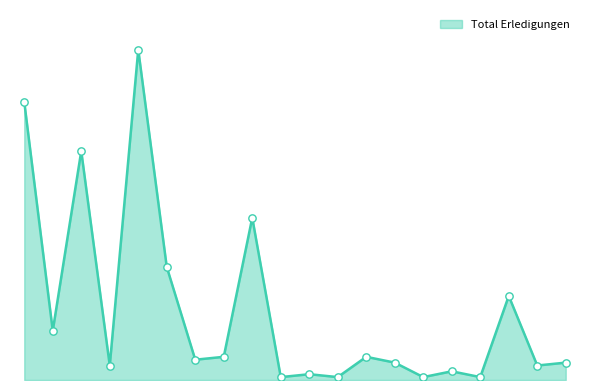

Is this an area chart (filled region under the line)?

Yes